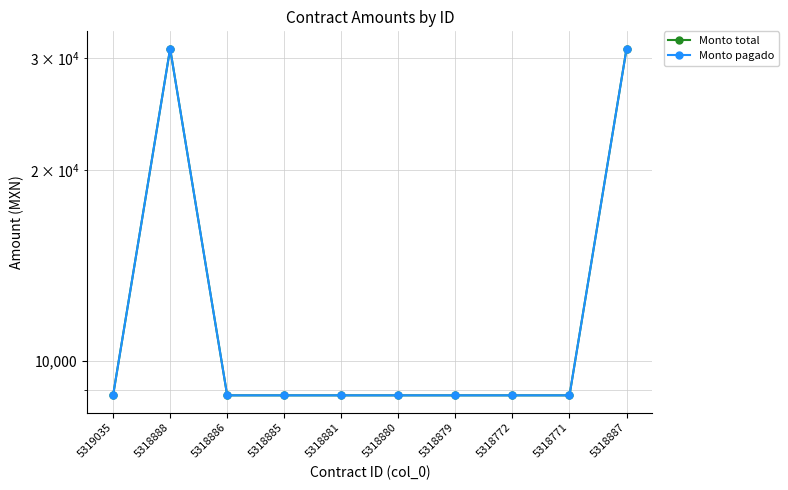

Is this an area chart (filled region under the line)?

No